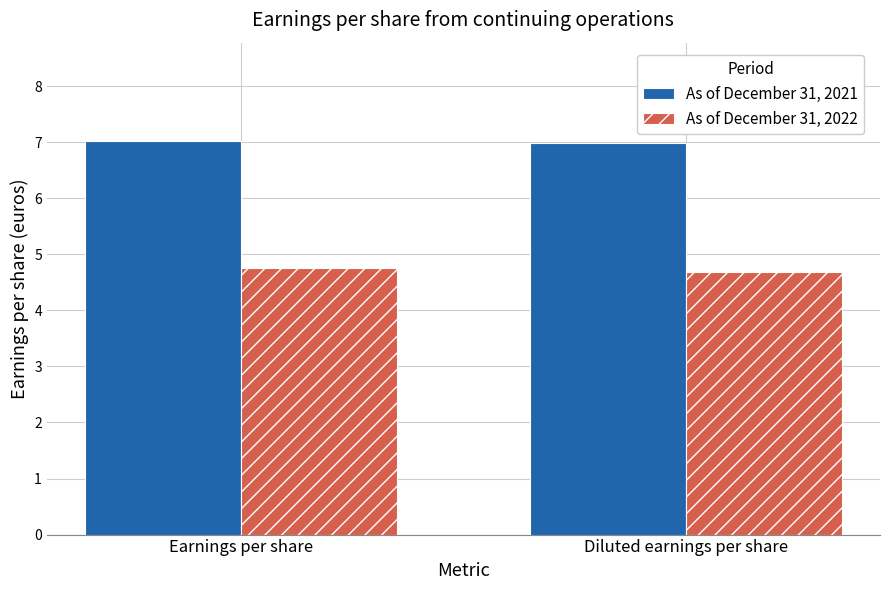

Reading left to right, what are all the values shown in this chart?

As of December 31, 2021: 7.0	7.0
As of December 31, 2022: 4.8	4.7